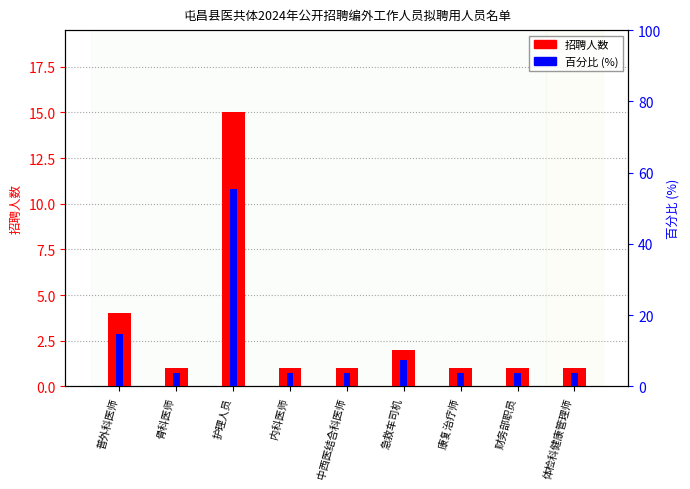

Between 内科医师 and 中西医结合科医师, which series saw the biggest shift?

招聘人数